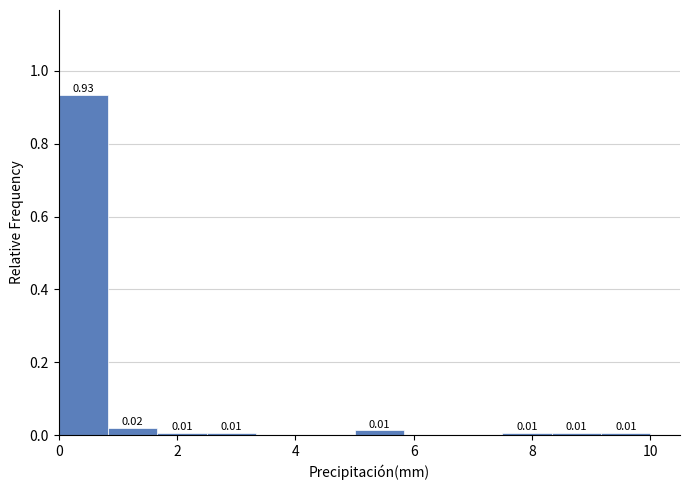

Over which range of the x-axis is the bar tallest?

0.0 to 0.8